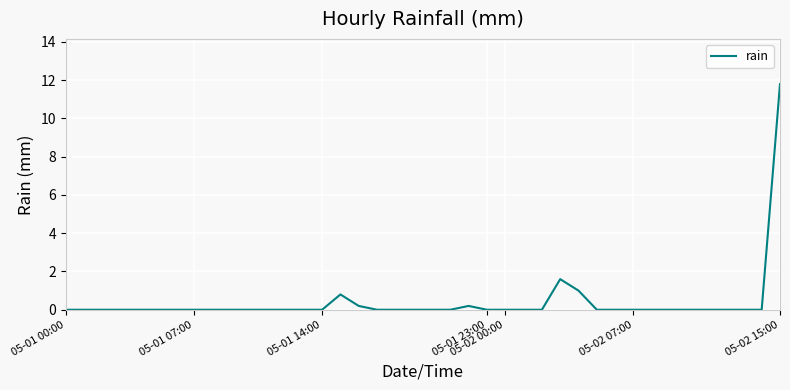

What is the difference between the maximum and minimum values?

11.8